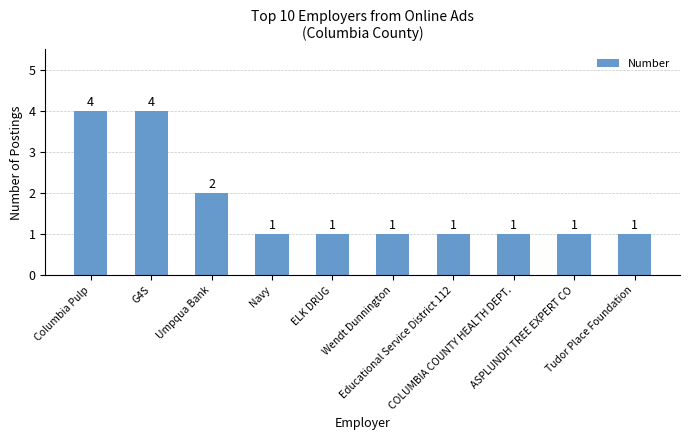

Does the chart contain any negative values?

No